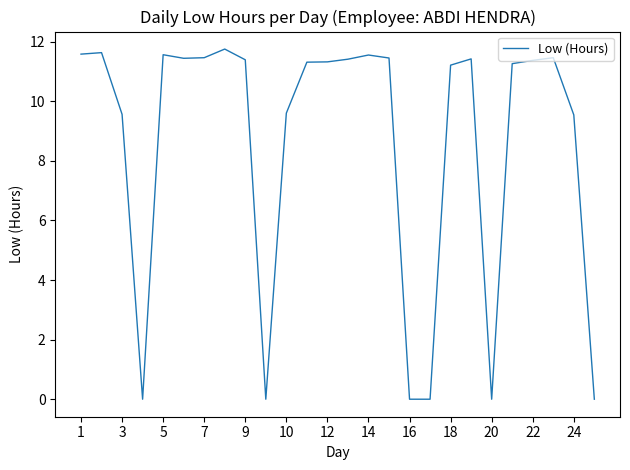

What is the difference between the maximum and minimum values?

11.8